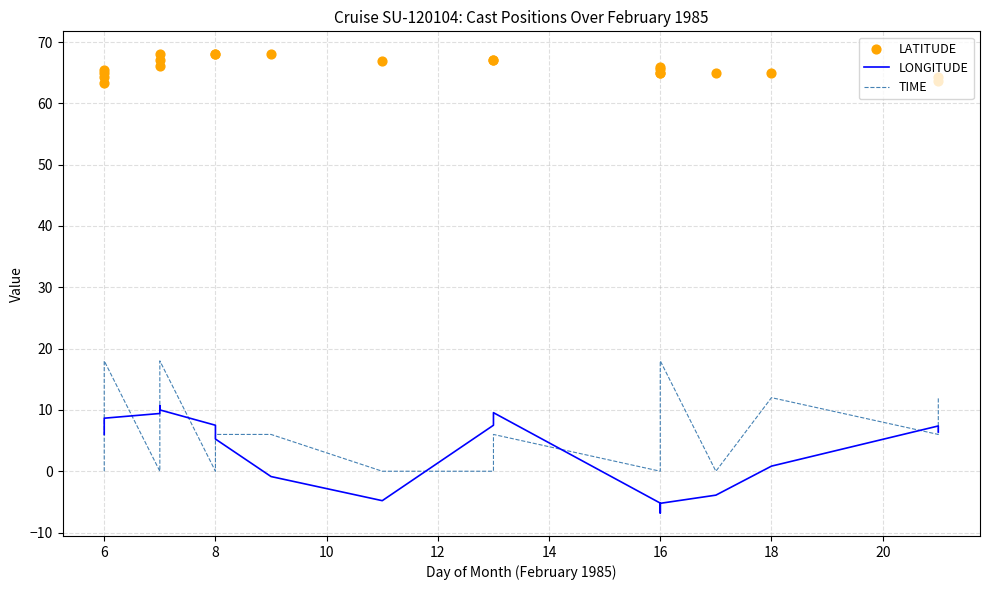

At how many categories does at least one series exceed 12?

21